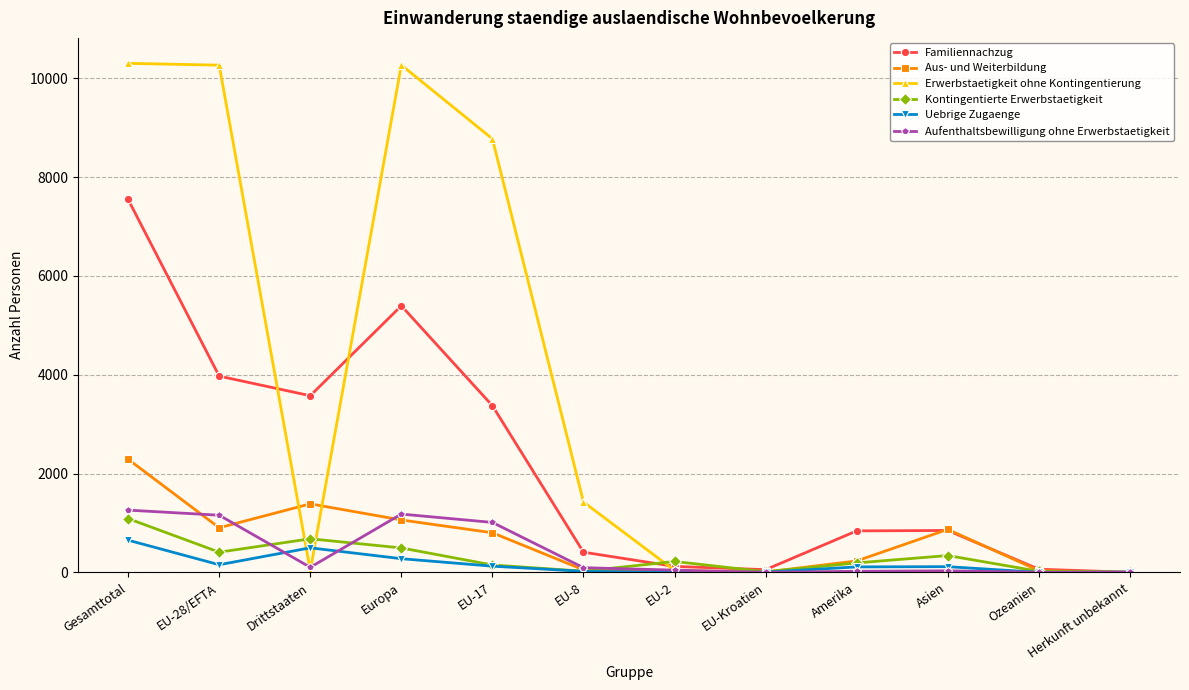

How many distinct data groups are displayed?

6